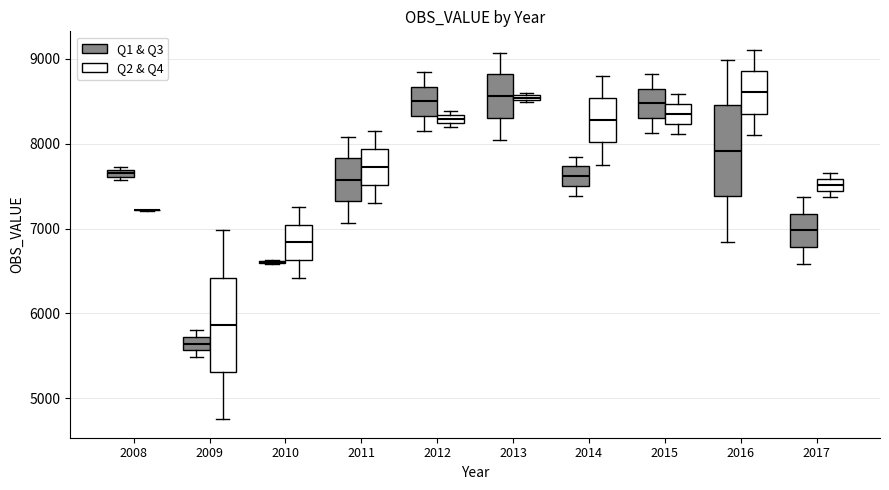

Where does the median line of the box for 2015 (Q2 & Q4) sit on the y-axis? The values are not printed on the chart, so give them approximately, as read against the axis.

8300